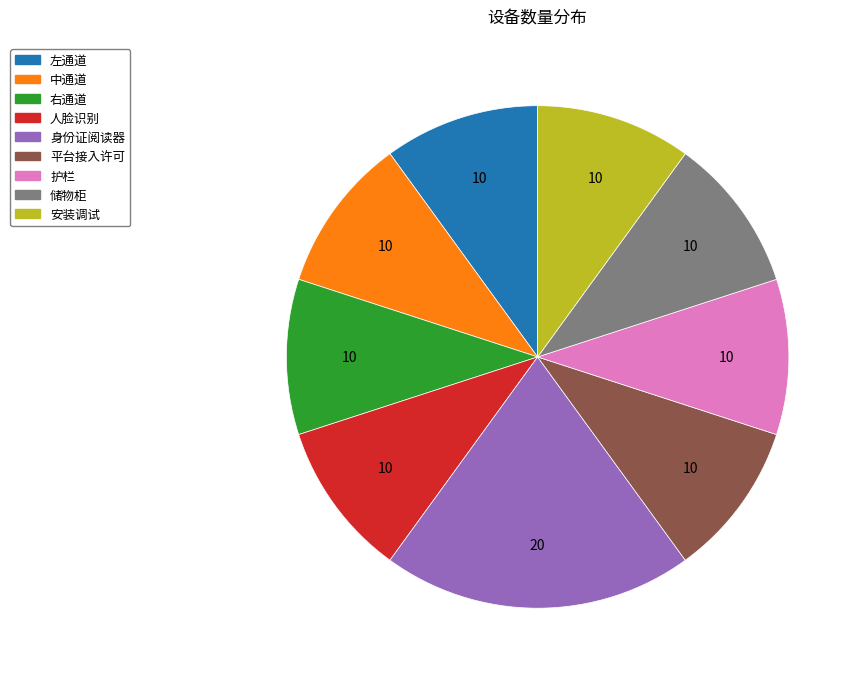

Does any single category account for the majority?

No